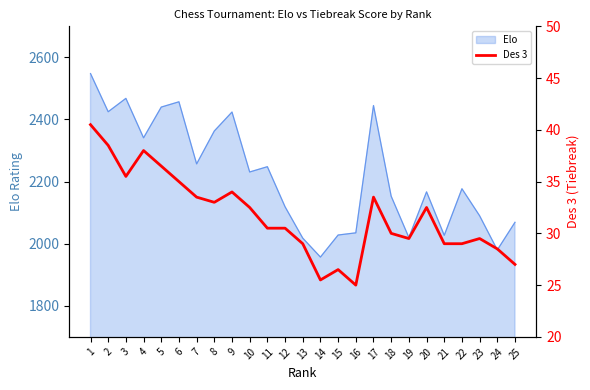

True or false: the data shows 56.9 at 1.

False